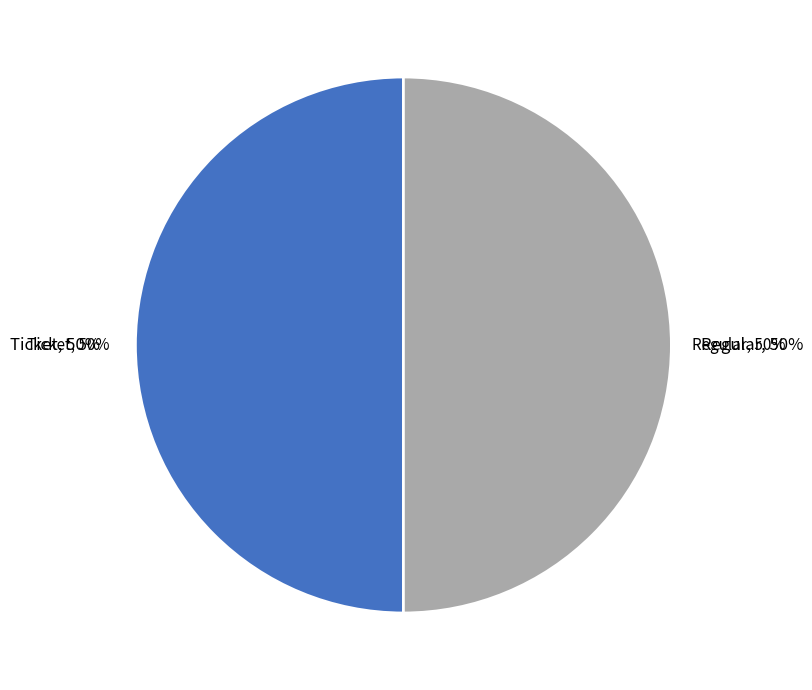

Which category accounts for the majority?

Regular